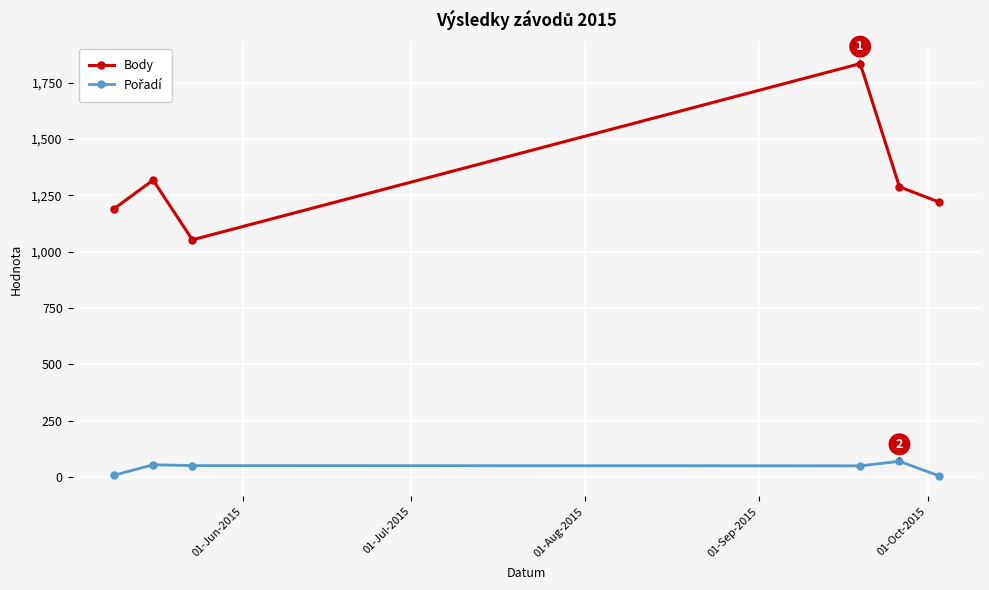

Which series has the widest spread of values?

Body